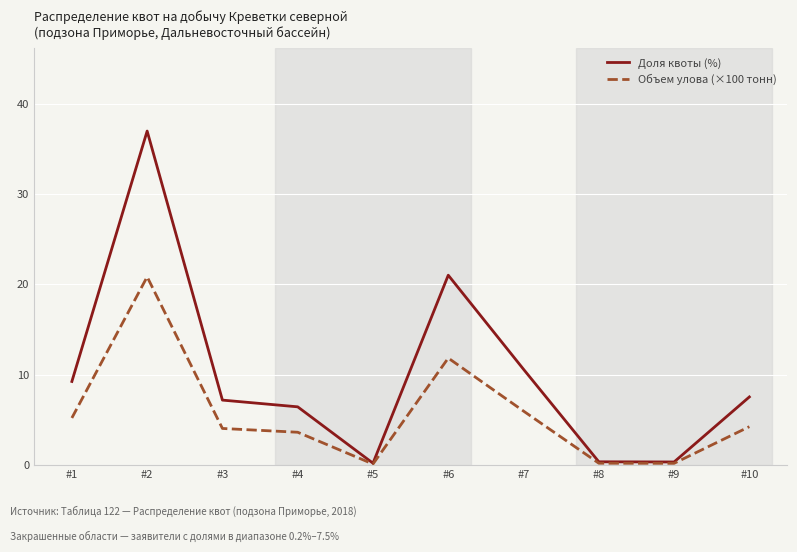

What is the difference between the maximum and minimum values in the Объем улова (×100 тонн) series?

20.7